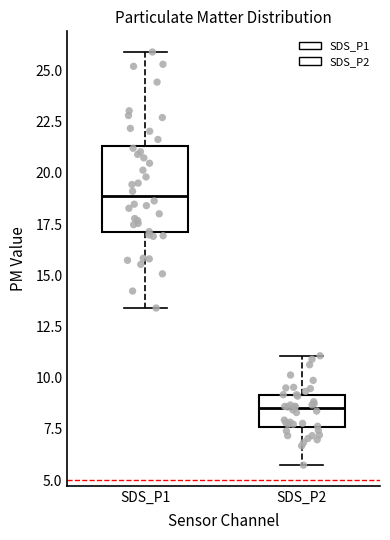

Which box's median line is the lowest?

SDS_P2